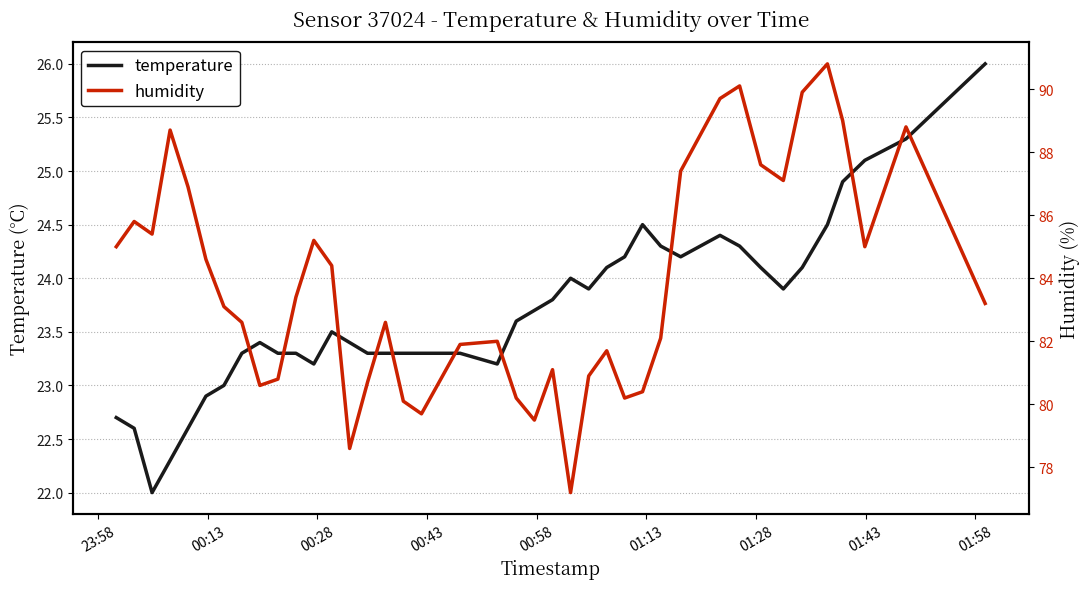

True or false: temperature and humidity intersect in this chart.

False